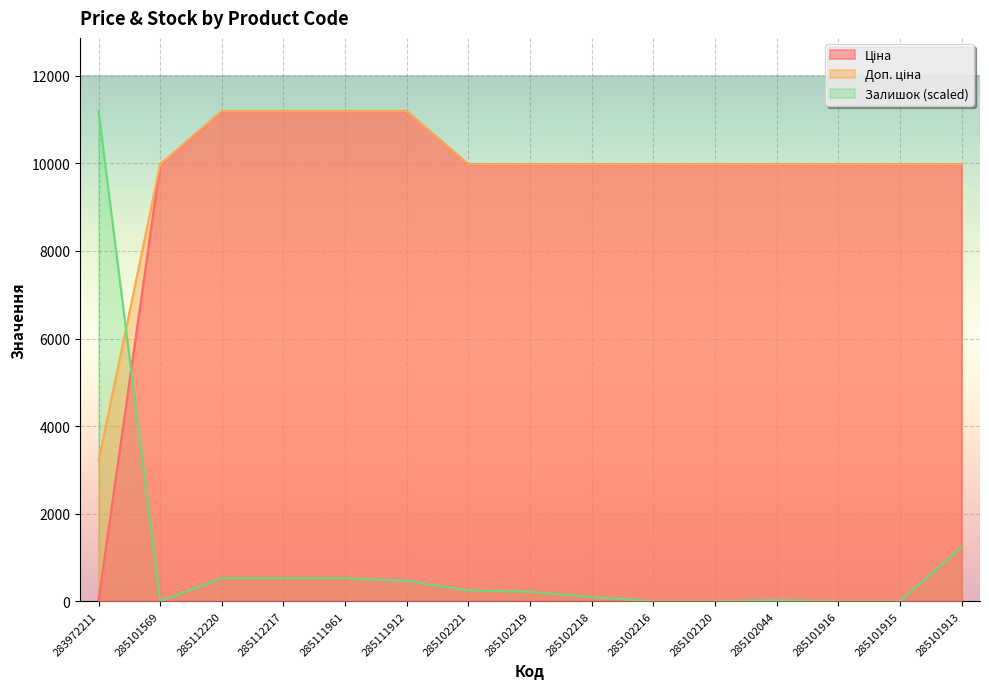

What is the maximum value for Ціна?

11188.2